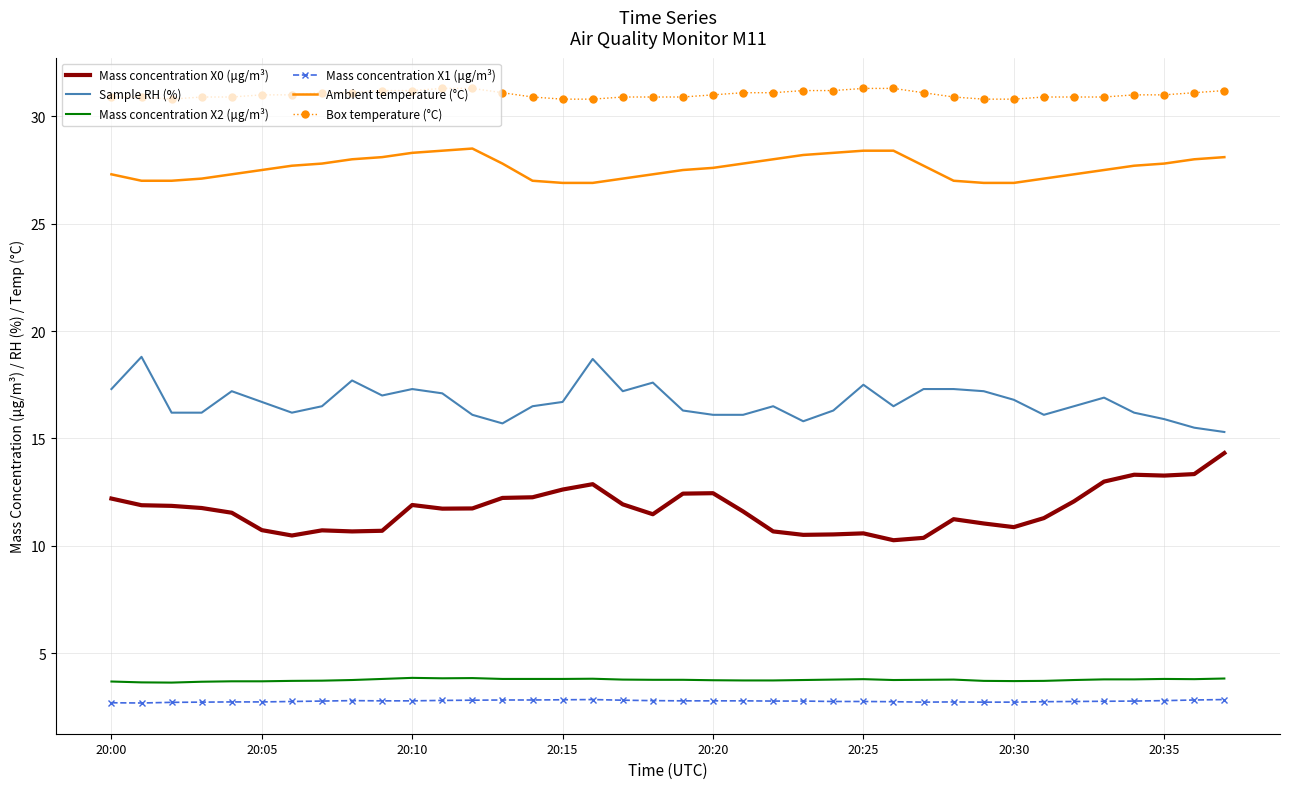

True or false: Box temperature (°C) and Ambient temperature (°C) intersect in this chart.

False